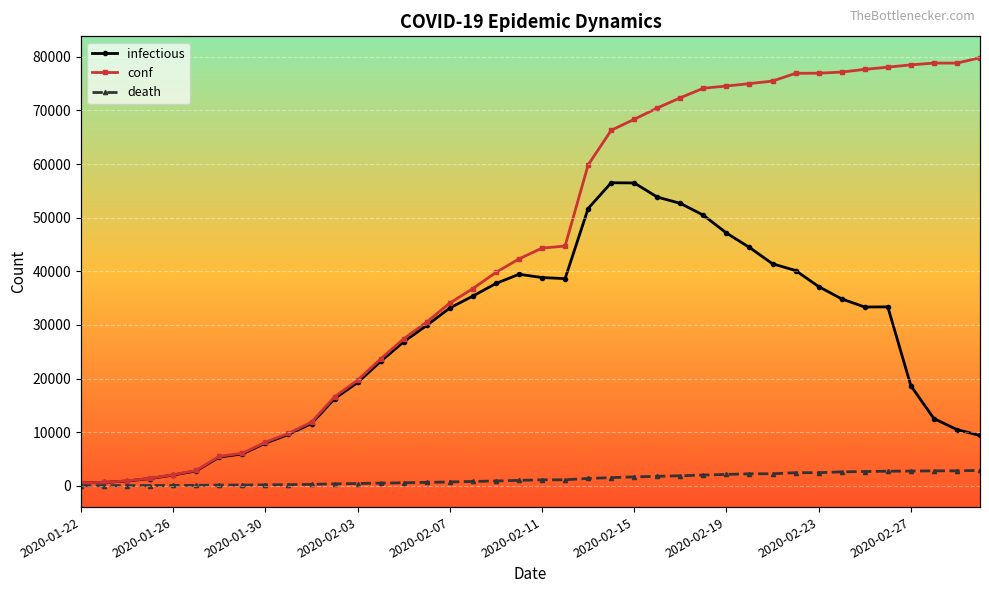

Is it true that infectious equals 562 at 2020-01-30?

False